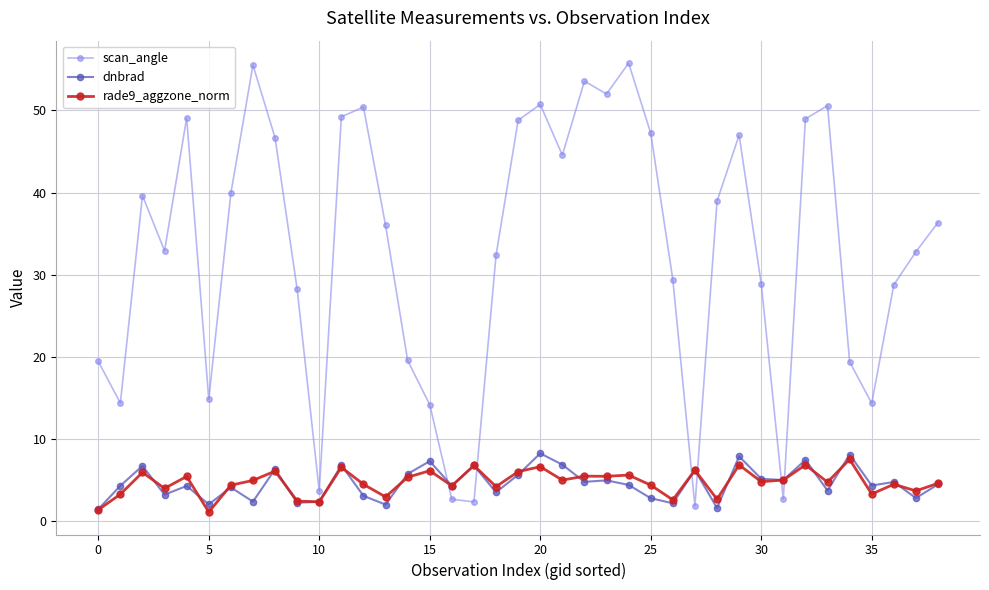

What is the lowest value of the scan_angle series?

1.8